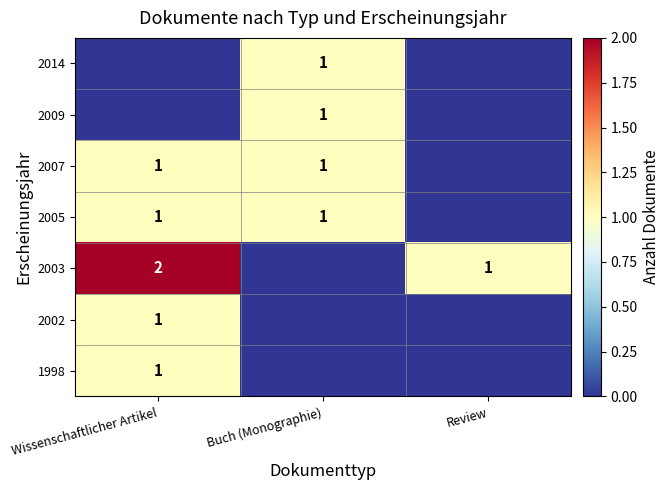

The value of 2014 at Buch (Monographie) is 0. True or false?

False